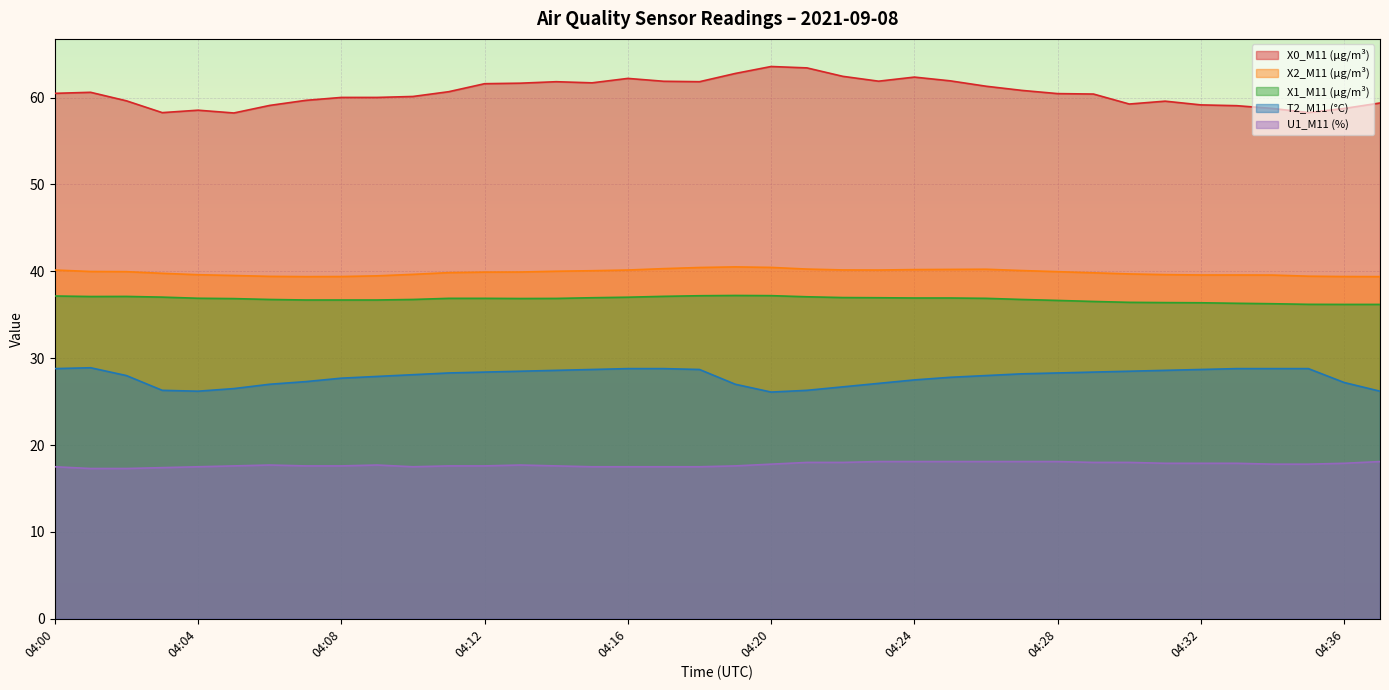

What is the value of the X2_M11 (μg/m³) point at the 16th from the left?

40.1